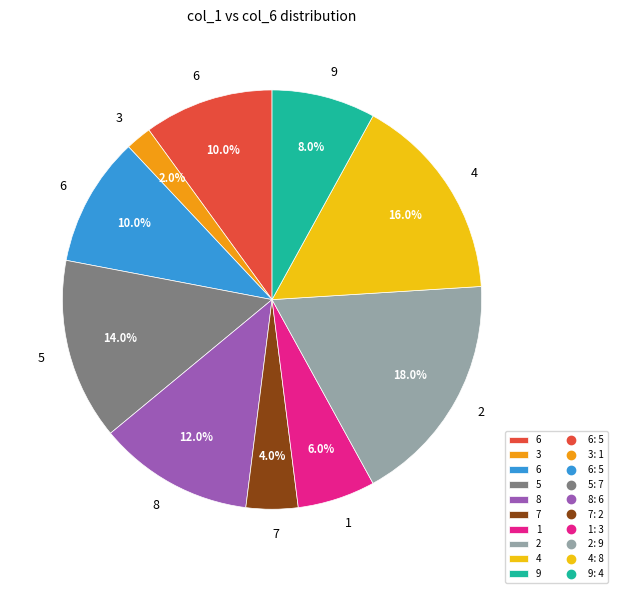

Is there a majority slice in this chart?

No